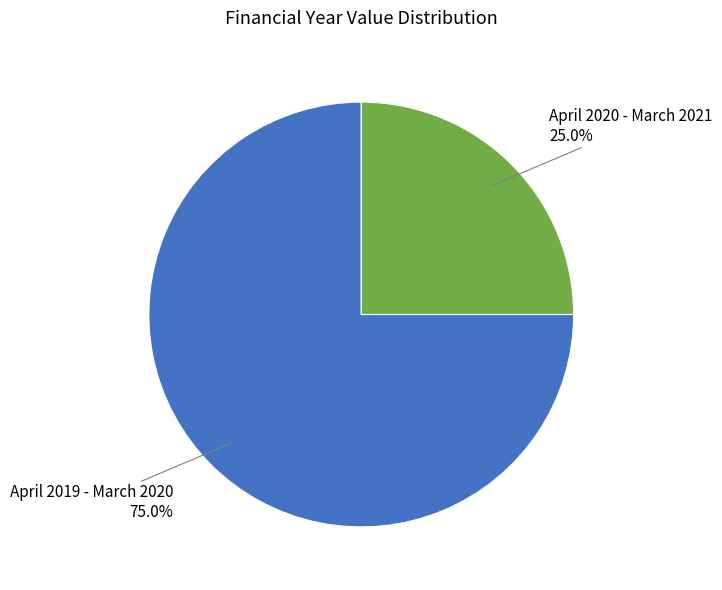

Is there a majority slice in this chart?

Yes